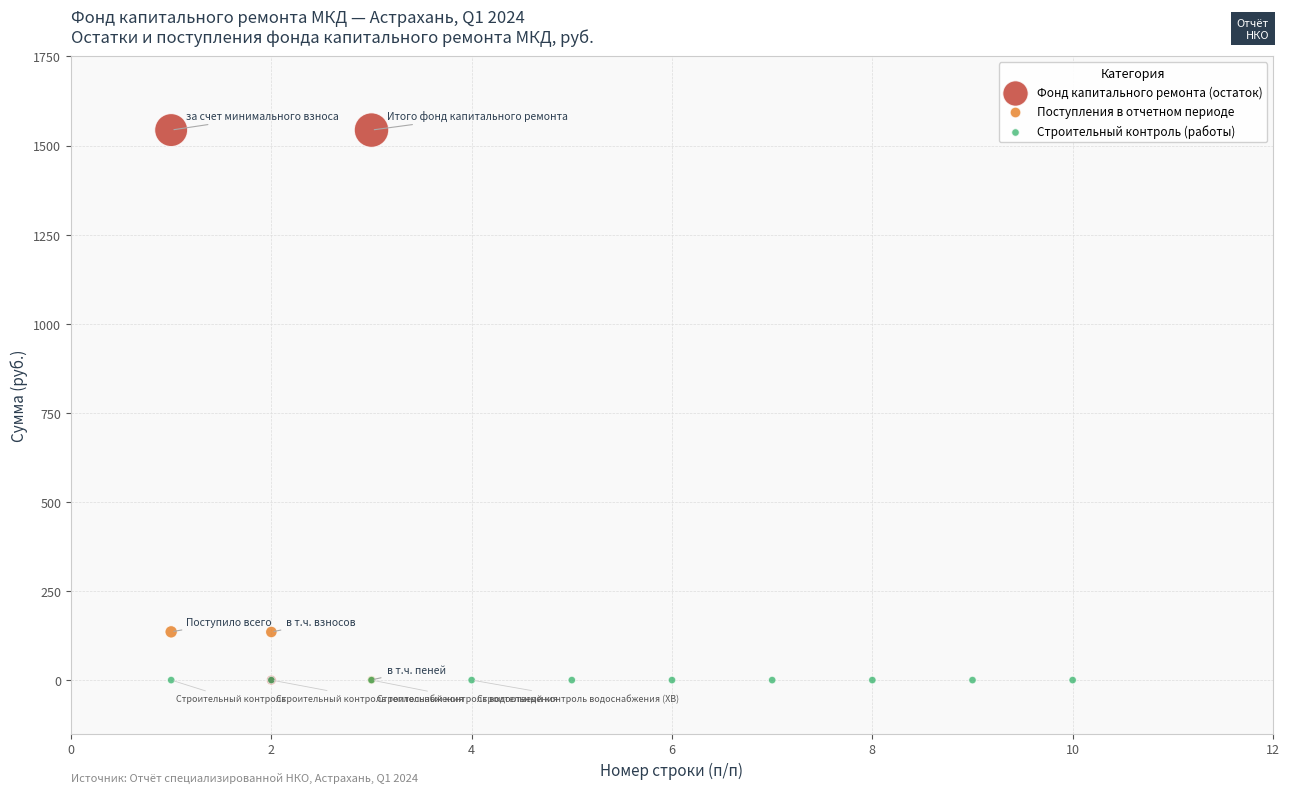

Which series reaches the maximum Y coordinate?

Фонд капитального ремонта (остаток)